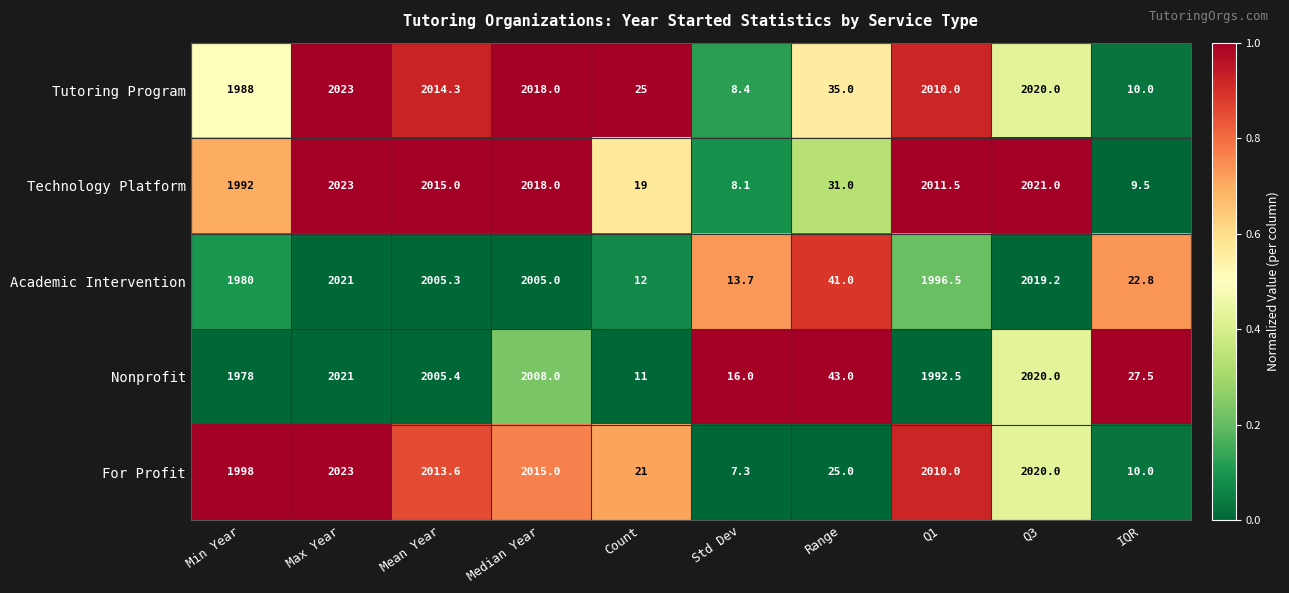

What is the sum of the Tutoring Program values at IQR and Std Dev?

18.4